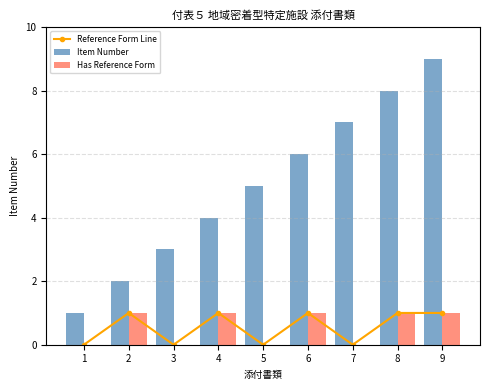

What is the difference between the maximum and minimum values in the Reference Form Line series?

1